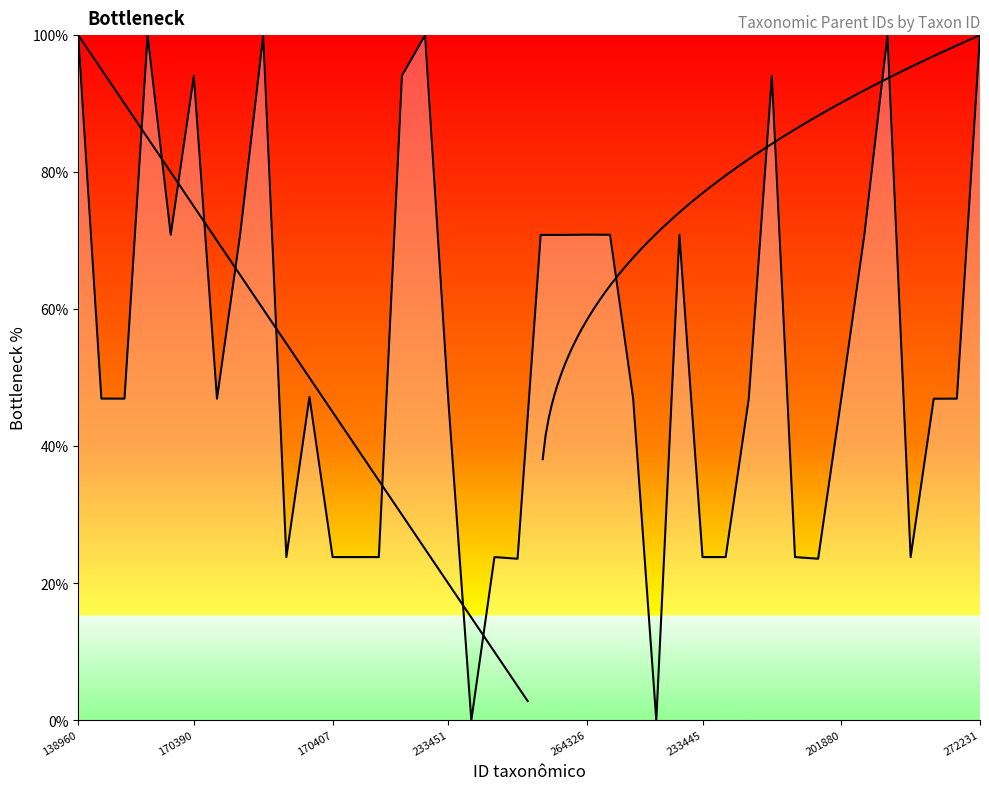

At which label does the data first exceed 46?

138960